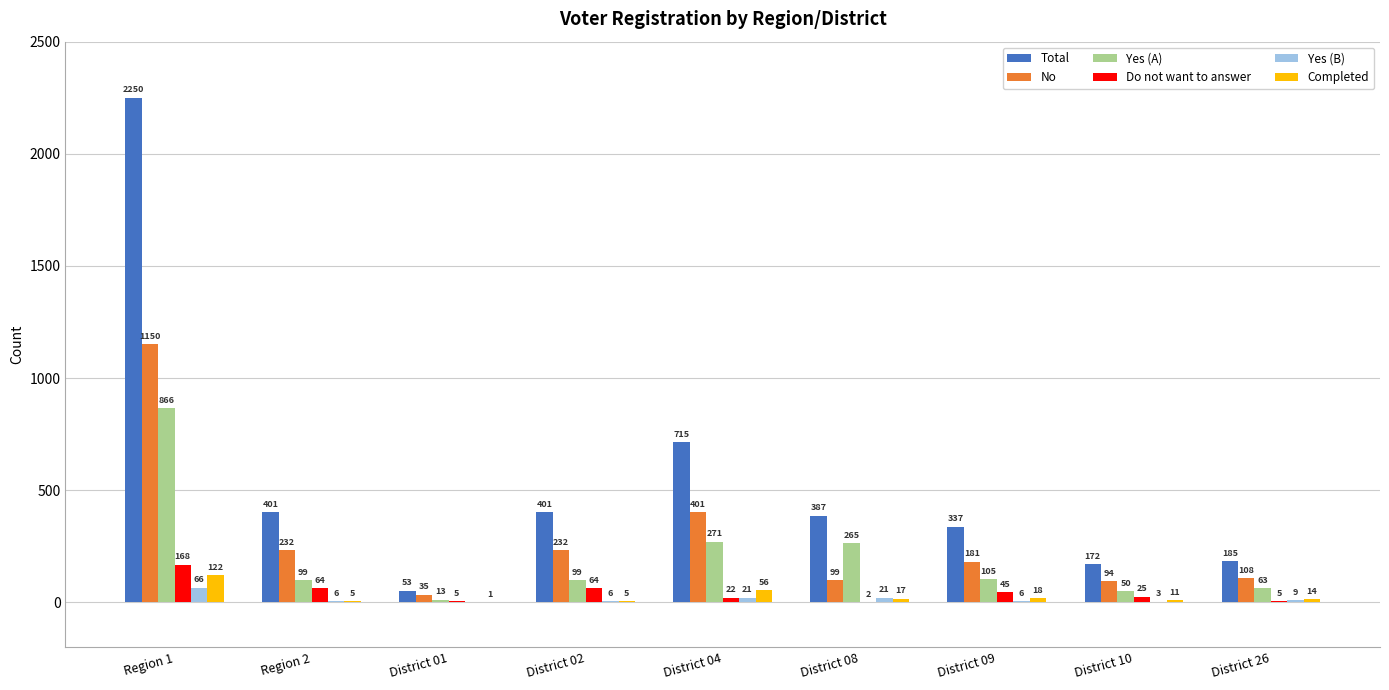

Reading left to right, extract all data points from this chart.

Total: 2250	401	53	401	715	387	337	172	185
No: 1150	232	35	232	401	99	181	94	108
Yes (A): 866	99	13	99	271	265	105	50	63
Do not want to answer: 168	64	5	64	22	2	45	25	5
Yes (B): 66	6	0	6	21	21	6	3	9
Completed: 122	5	1	5	56	17	18	11	14